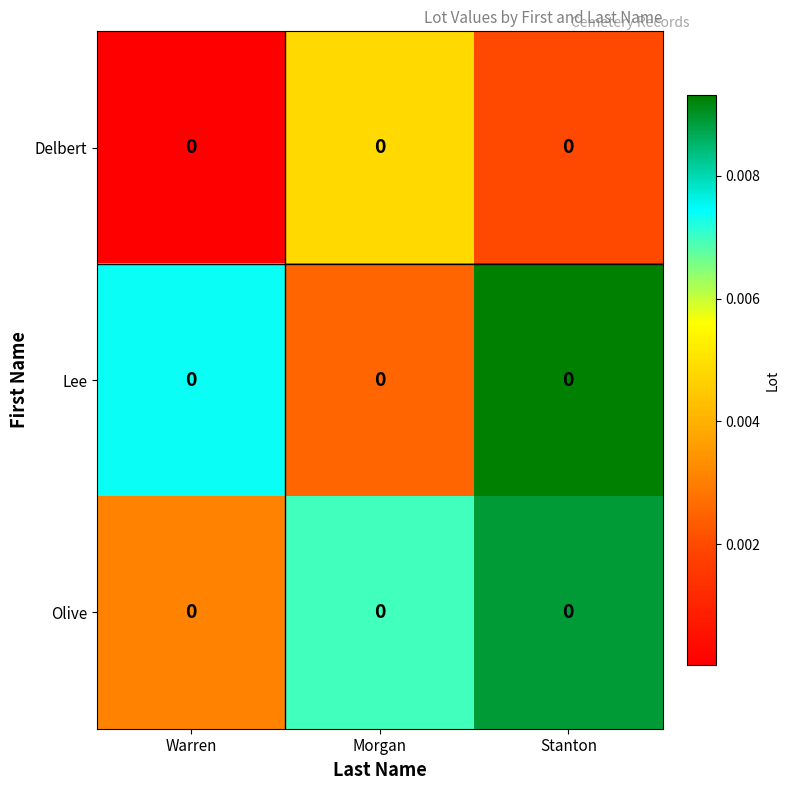

The row_0 series shows 0.0 at Stanton. True or false?

False